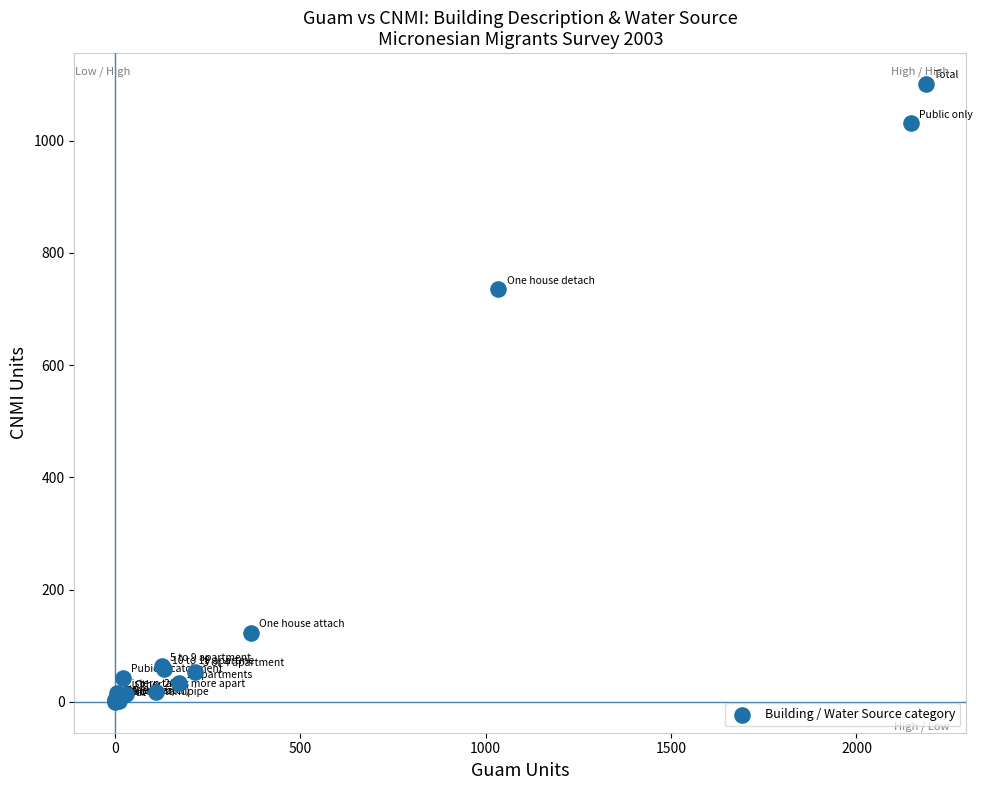

What Y value in the scatter plot is closest to 550?

735